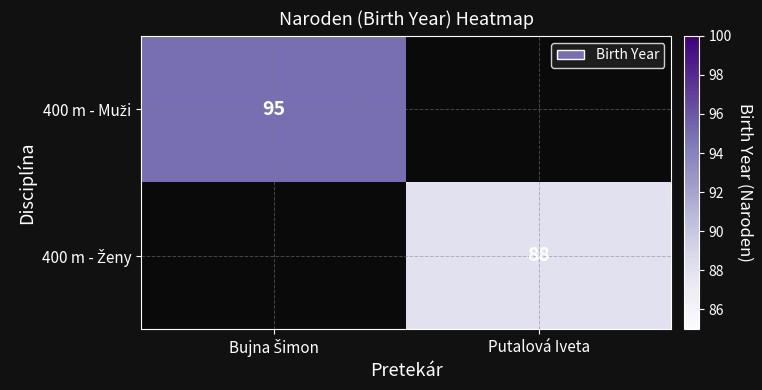

What is the maximum value for 400 m - Muži?

95.0